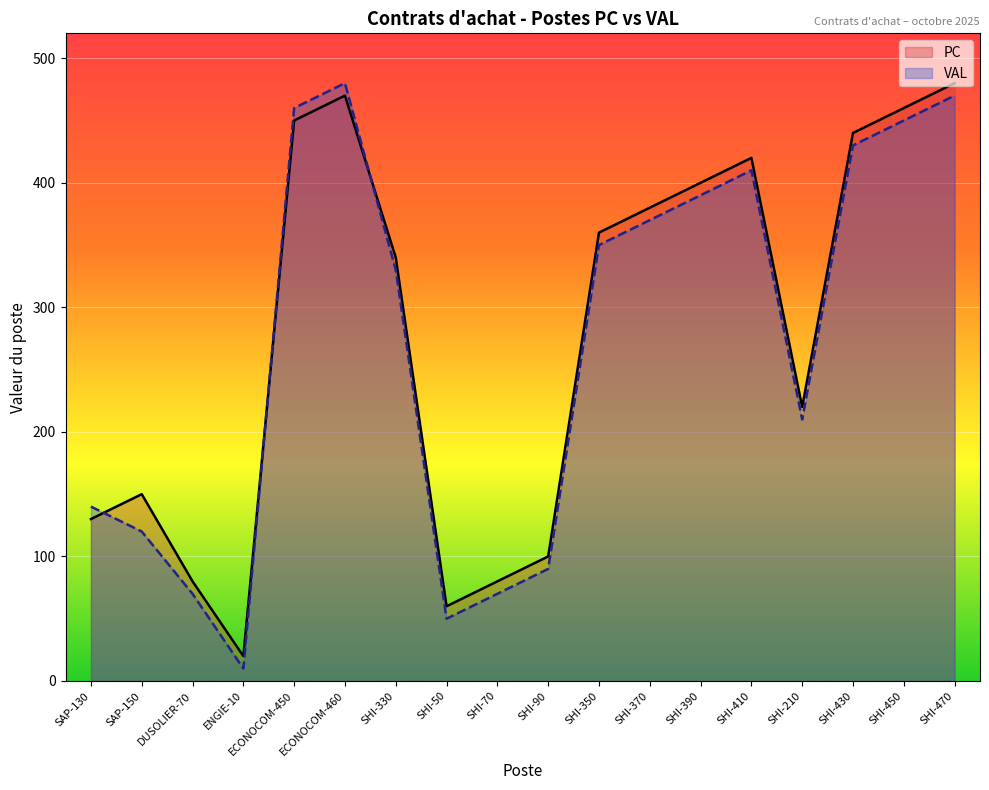

How many data points in PC are less than 360?

9